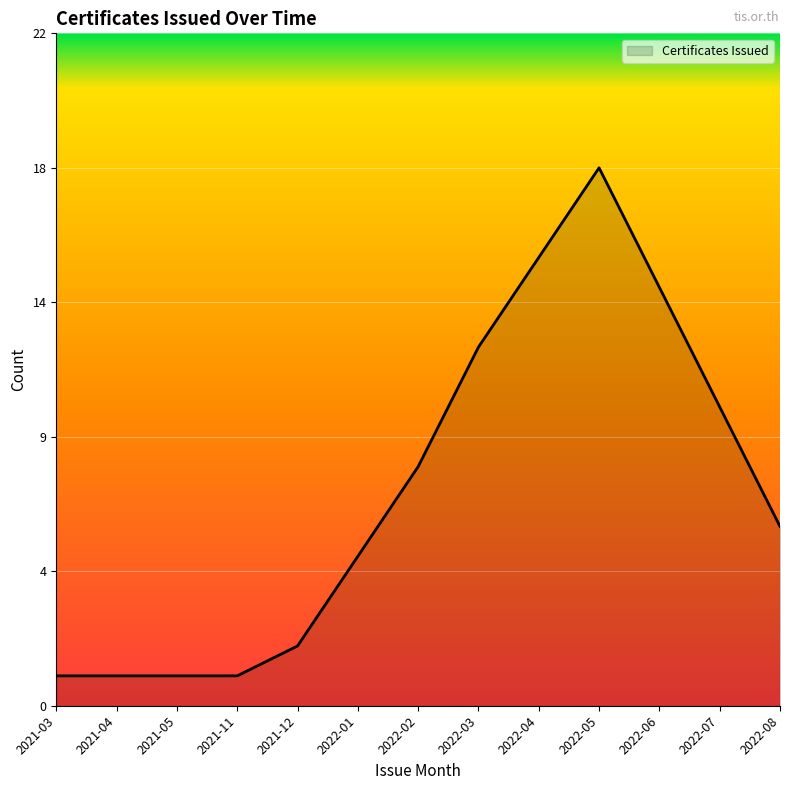

Does the chart display data point markers on the line(s)?

No